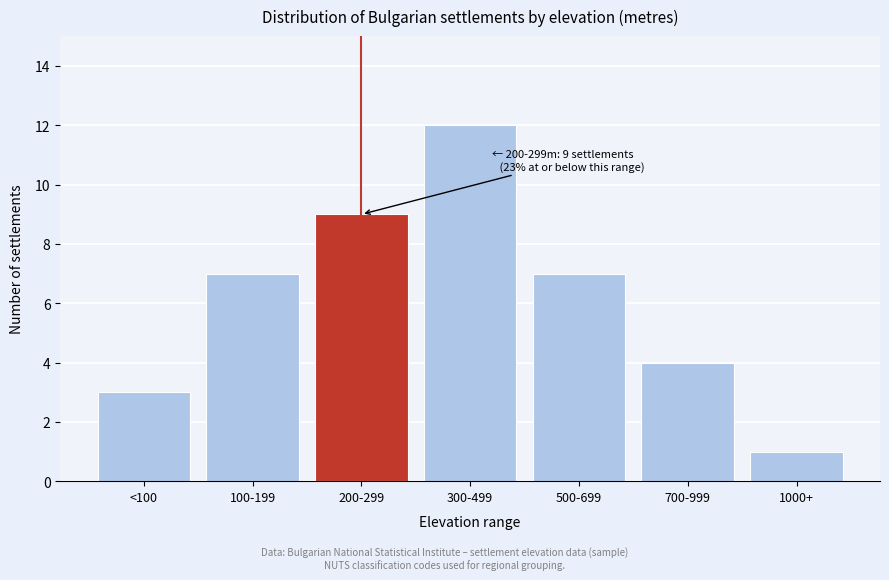

Reading left to right, extract all data points from this chart.

<100=3	100-199=7	200-299=9	300-499=12	500-699=7	700-999=4	1000+=1